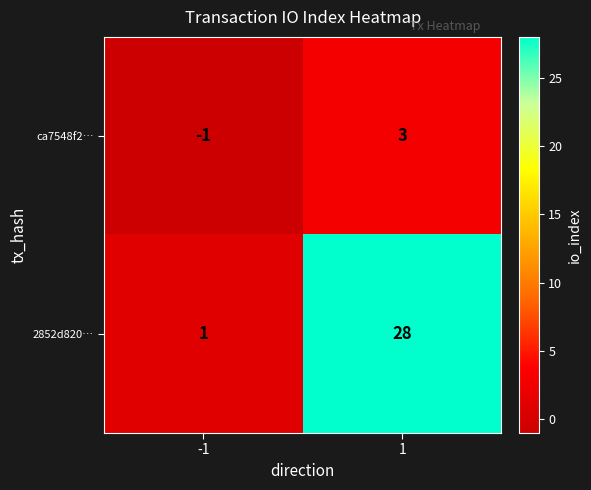

How many data points in 2852d820… are less than 28?

1